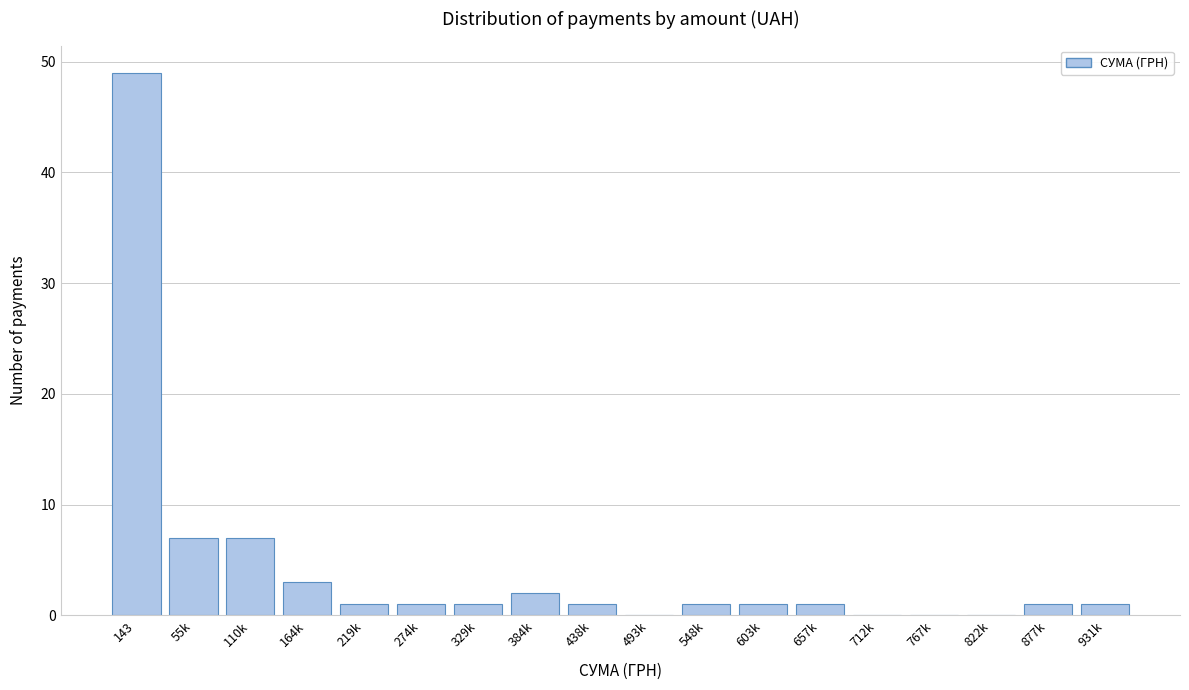

Reading left to right, what are all the values shown in this chart?

143=49	55k=7	110k=7	164k=3	219k=1	274k=1	329k=1	384k=2	438k=1	493k=0	548k=1	603k=1	657k=1	712k=0	767k=0	822k=0	877k=1	931k=1